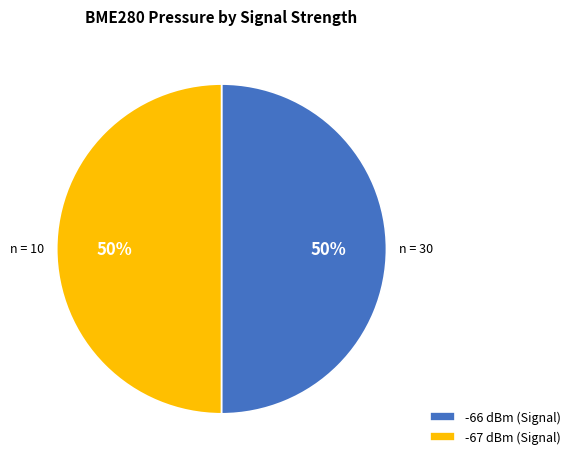

To the nearest percent, what is the combined percentage of -66 dBm (Signal) and -67 dBm (Signal)?

100%